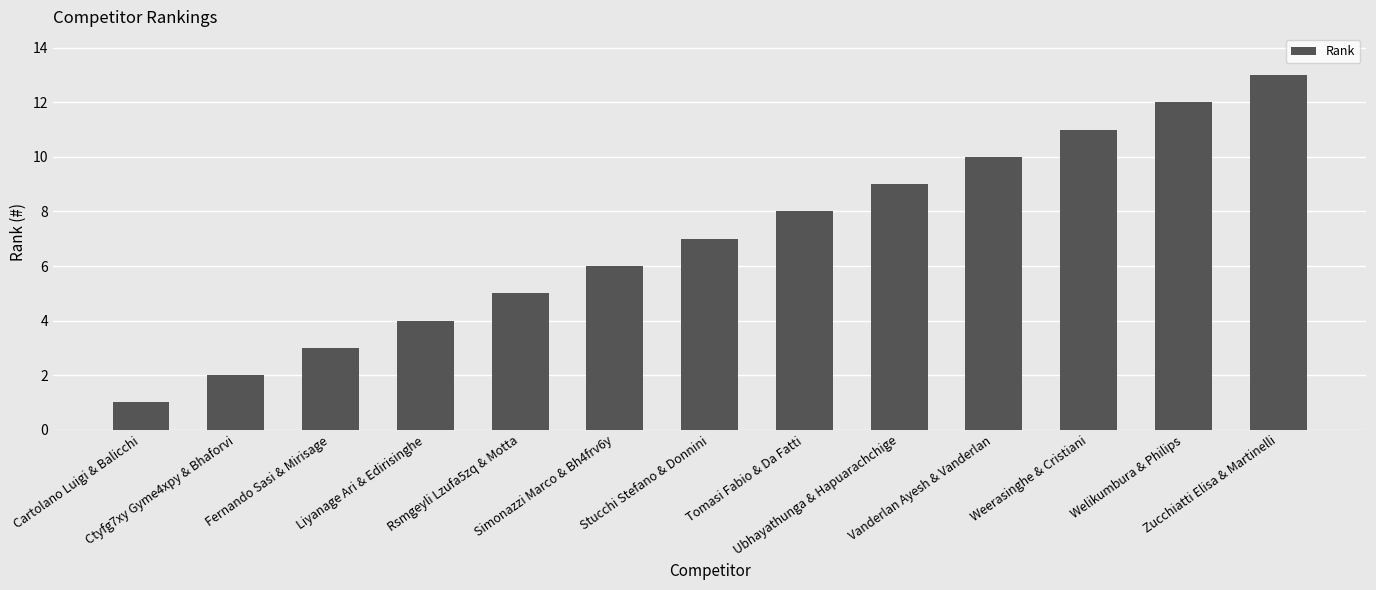

At which label is the value closest to 7?

Stucchi Stefano & Donnini